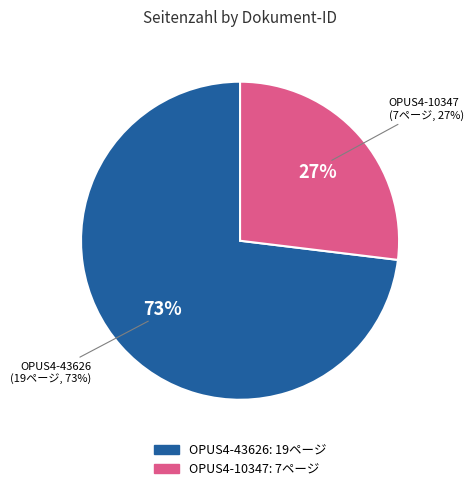

What percentage is the OPUS4-10347 slice, to the nearest percent?

27%